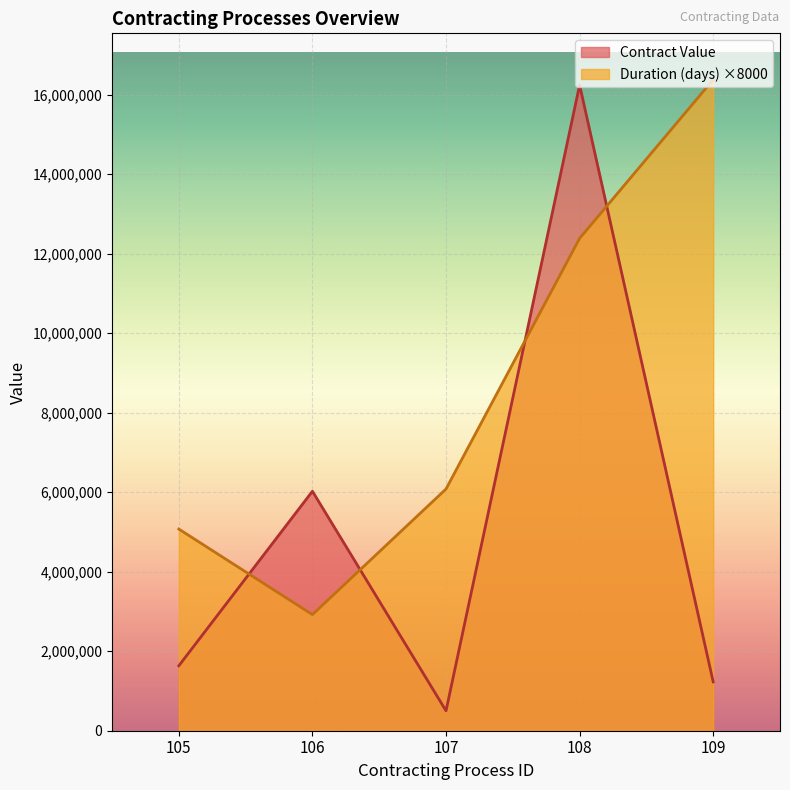

Where is the first local minimum for Duration (days)?

106